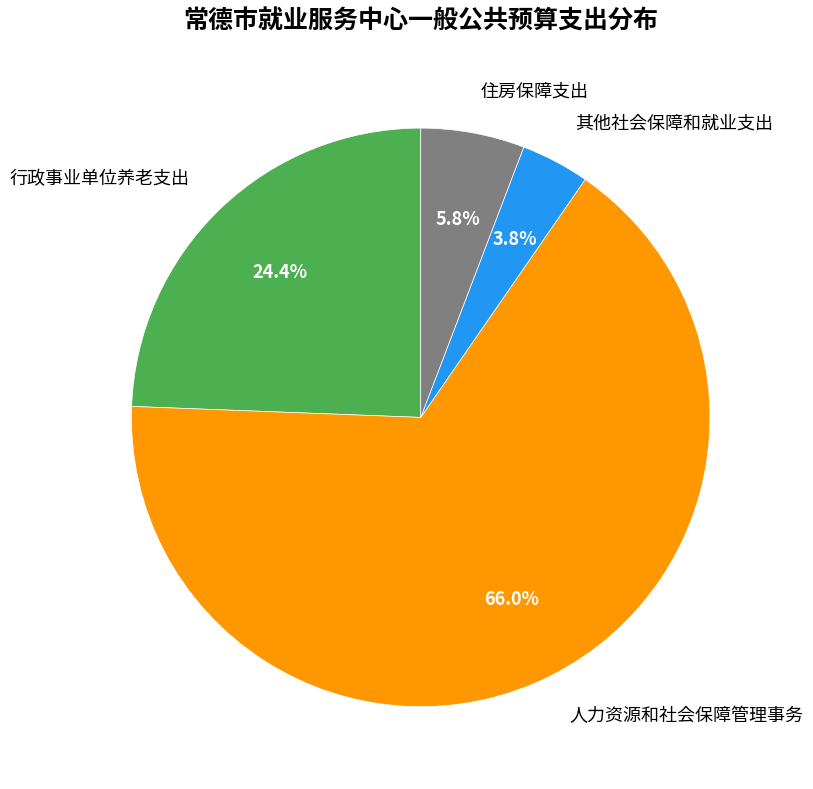

Which slice is the largest?

人力资源和社会保障管理事务